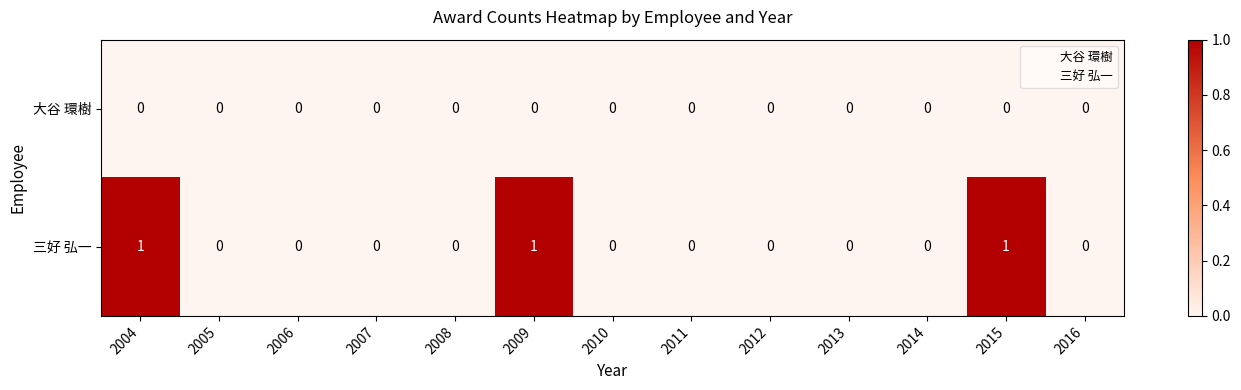

Reading right to left, extract all data points from this chart.

大谷 環樹: 0	0	0	0	0	0	0	0	0	0	0	0	0
三好 弘一: 0	1	0	0	0	0	0	1	0	0	0	0	1